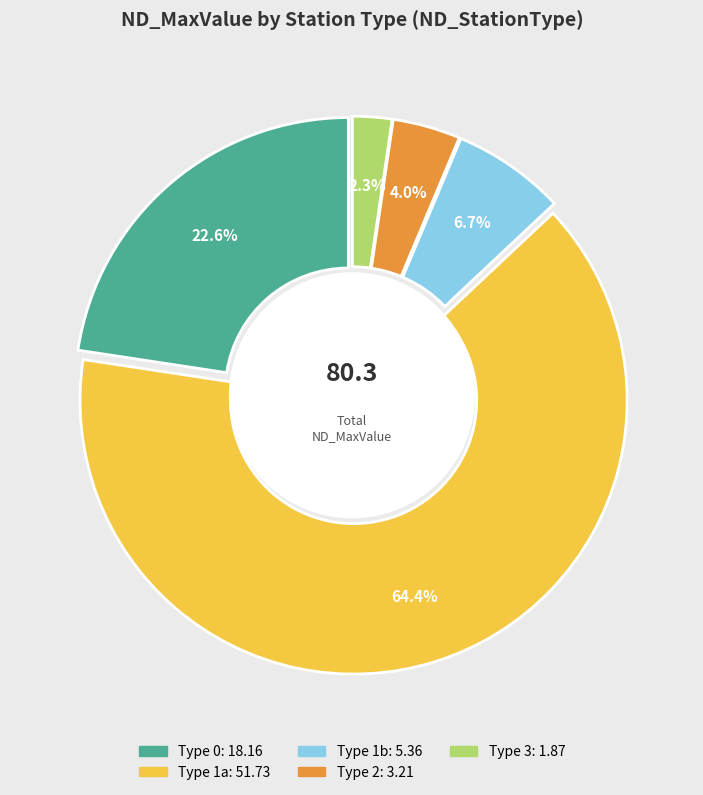

Does any single category account for the majority?

Yes